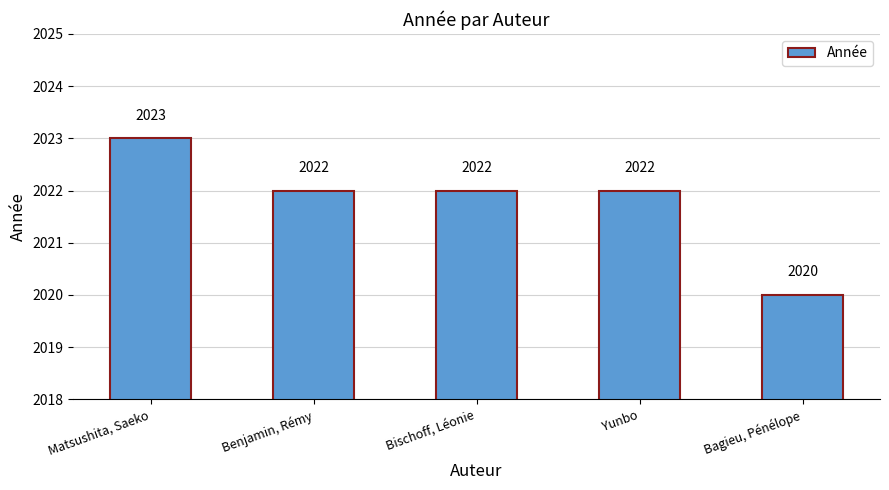

At which category does the chart reach its minimum across all series?

Bagieu, Pénélope